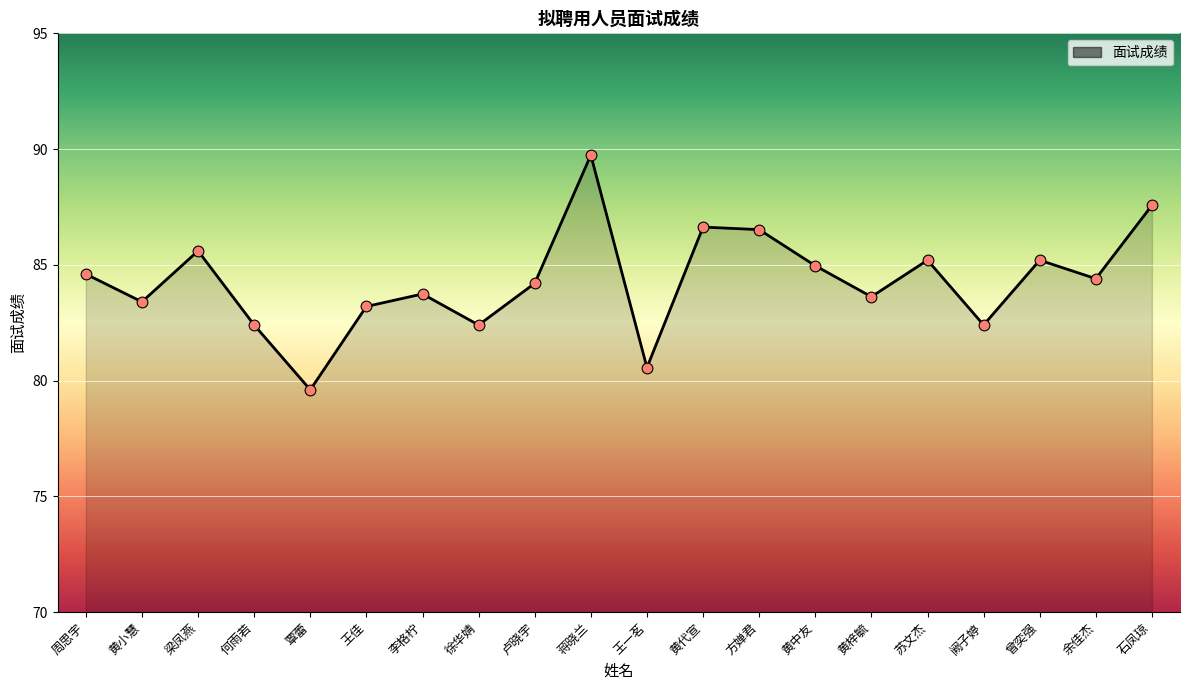

What is the change in value from 李格柠 to 徐华婧?

-1.3